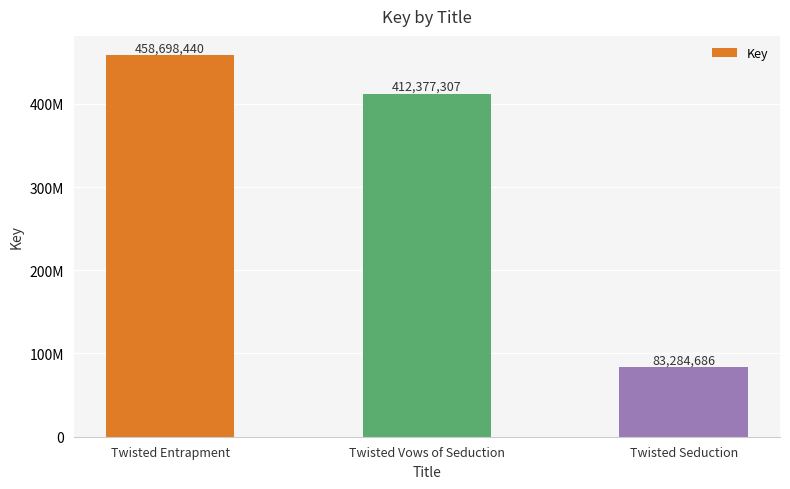

What is the value of the 3rd bar from the left?

83284686